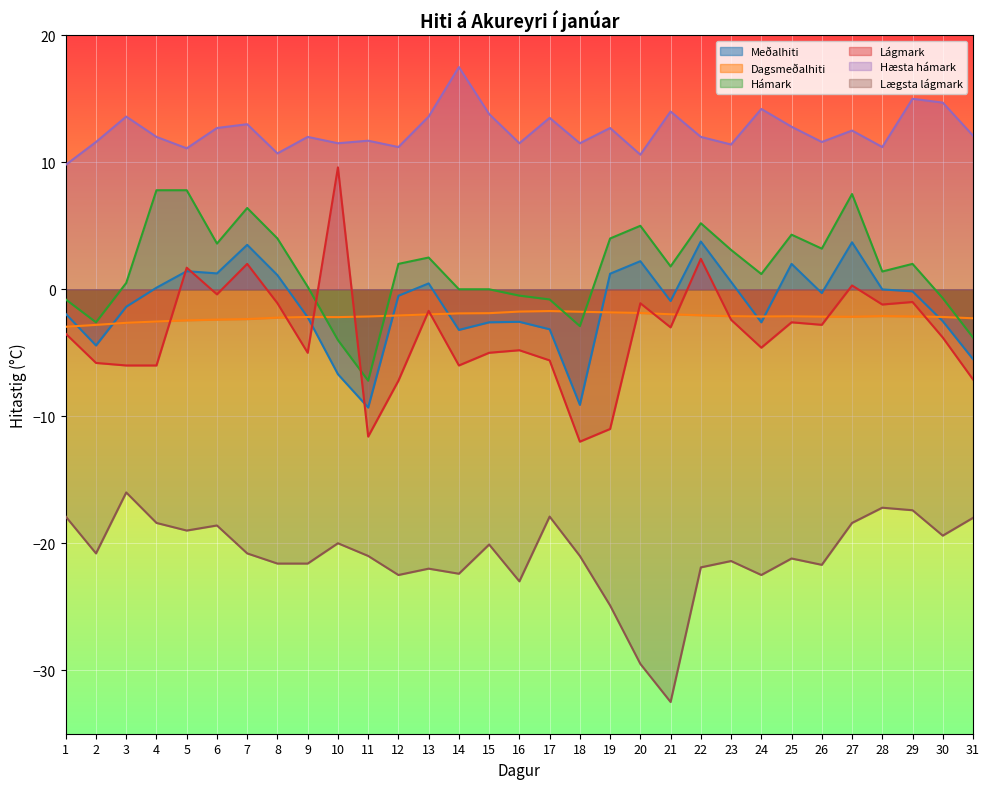

Is the value of Hámark at 15 greater than the value of Meðalhiti at 6?

No